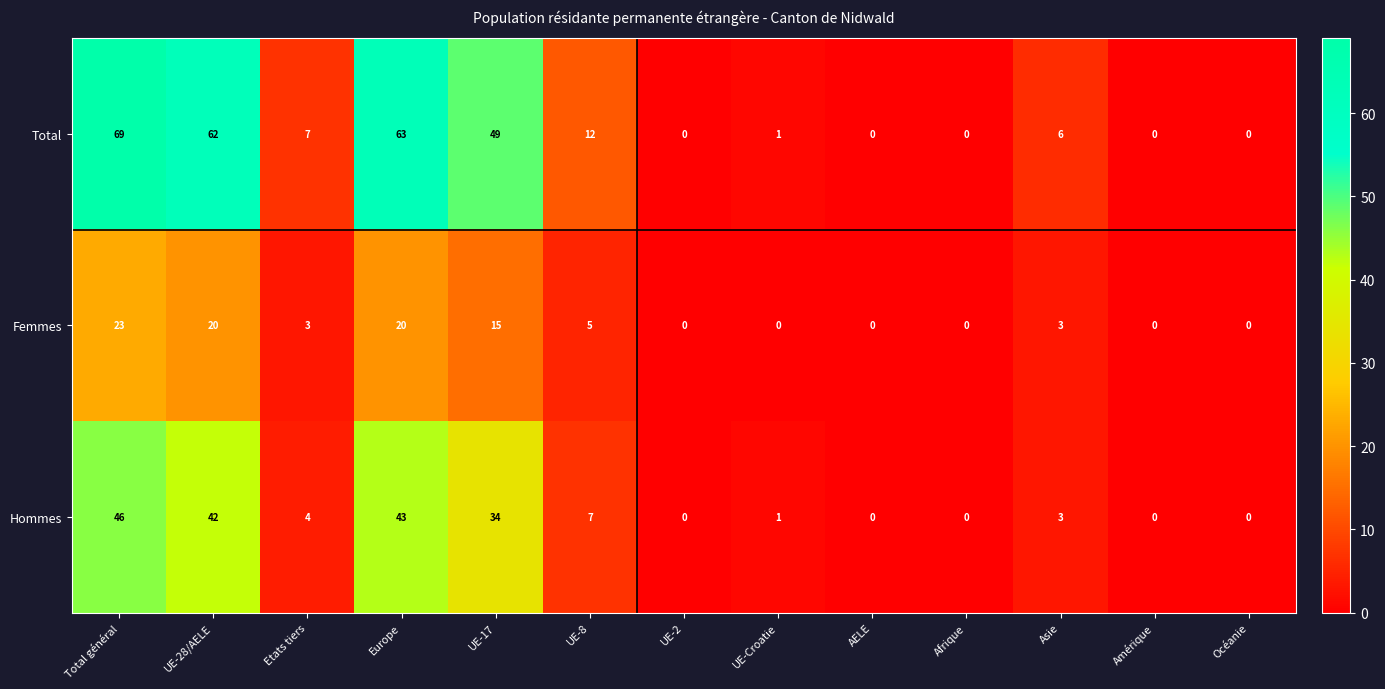

True or false: Total has a value of 0 at UE-2.

True